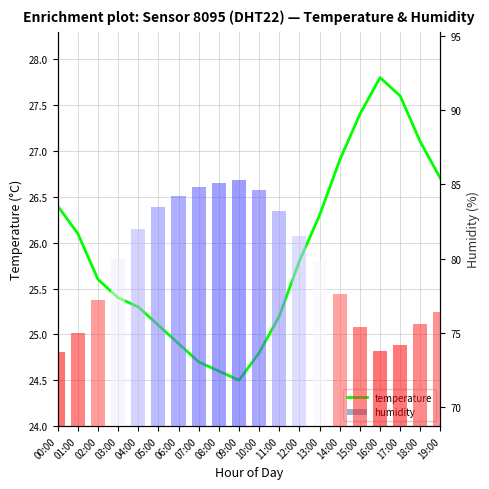

At which category does the chart reach its minimum across all series?

09:00